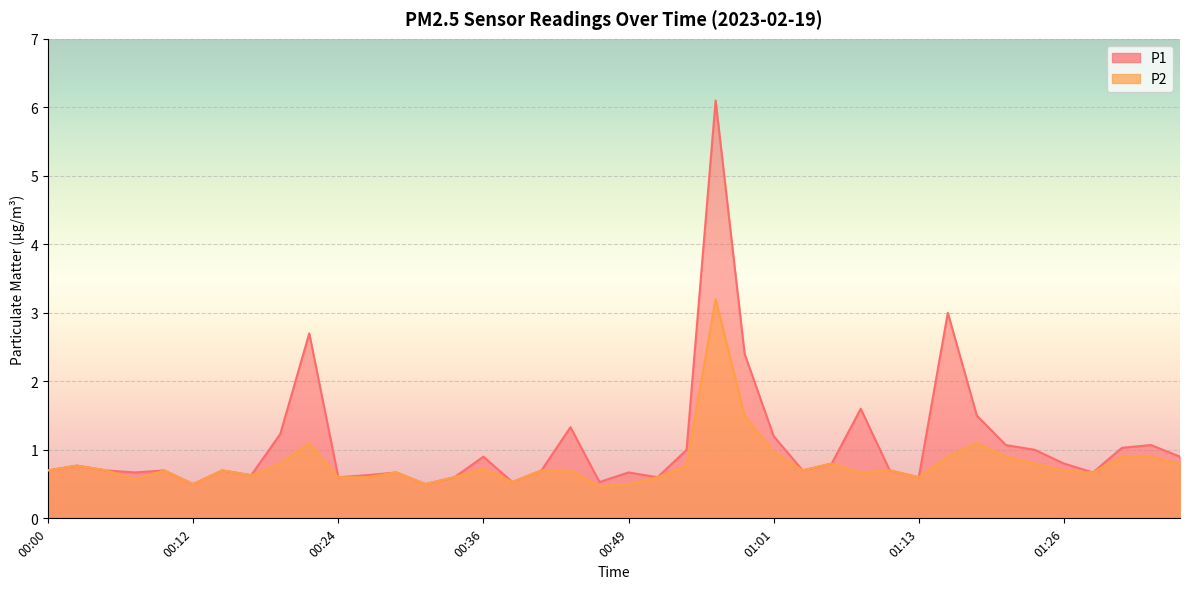

True or false: P1 has more than 0 points higher than both neighbors.

True